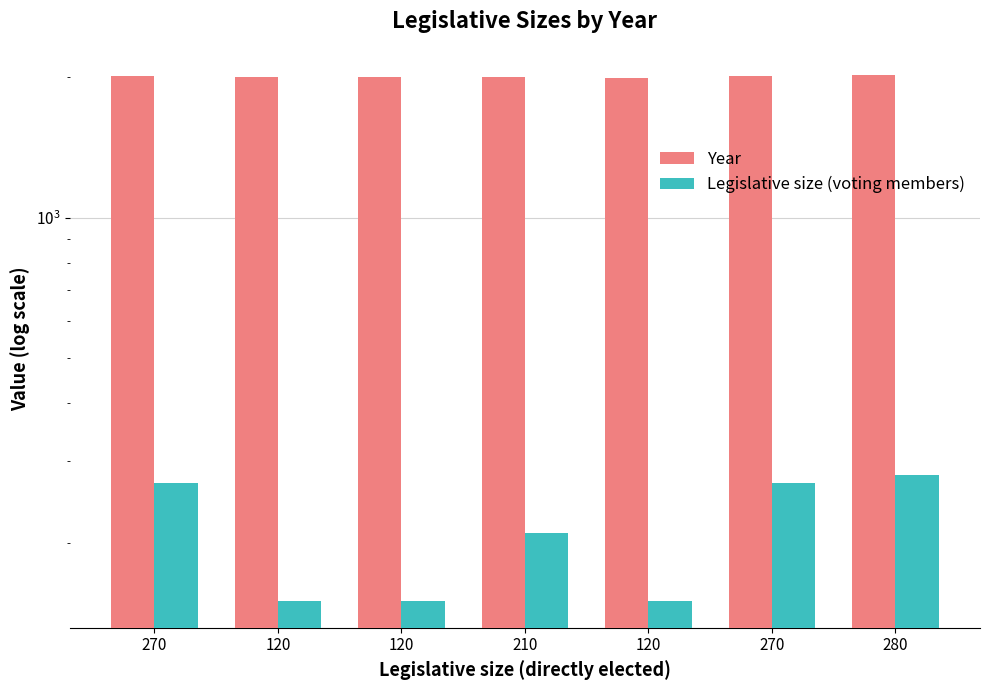

True or false: Legislative size (voting members) has a value of 464 at 280.

False